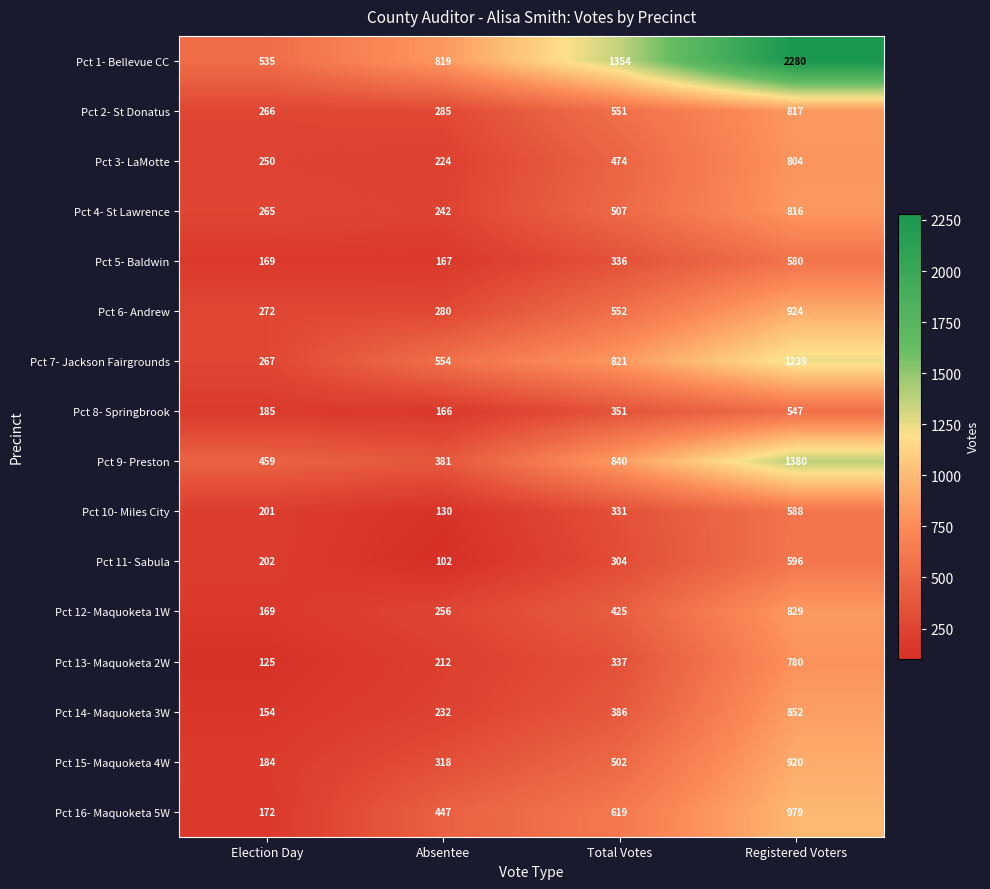

What is the spread (max minus min) of values at Registered Voters?

1733